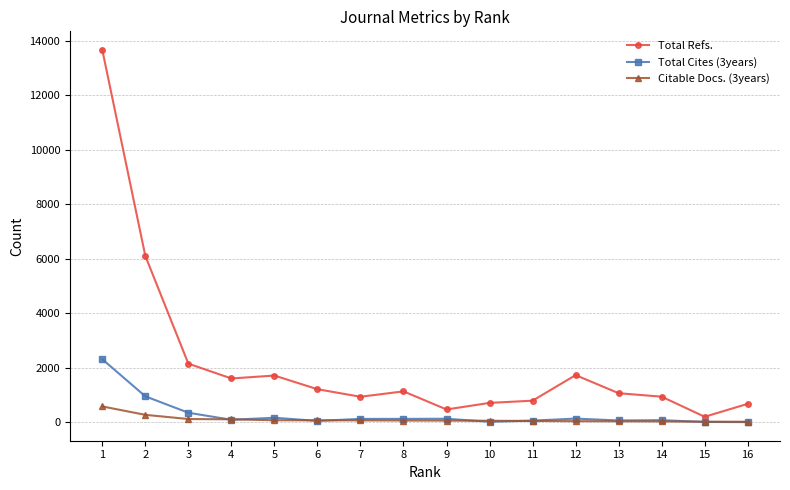

How many series are shown in this chart?

3